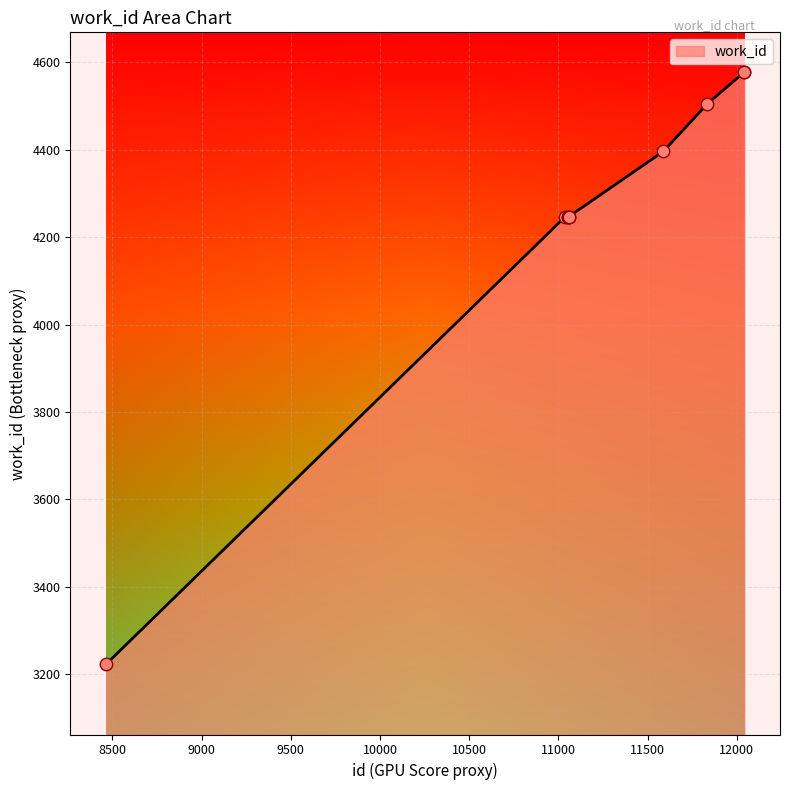

What is the minimum value shown in the chart?

3223